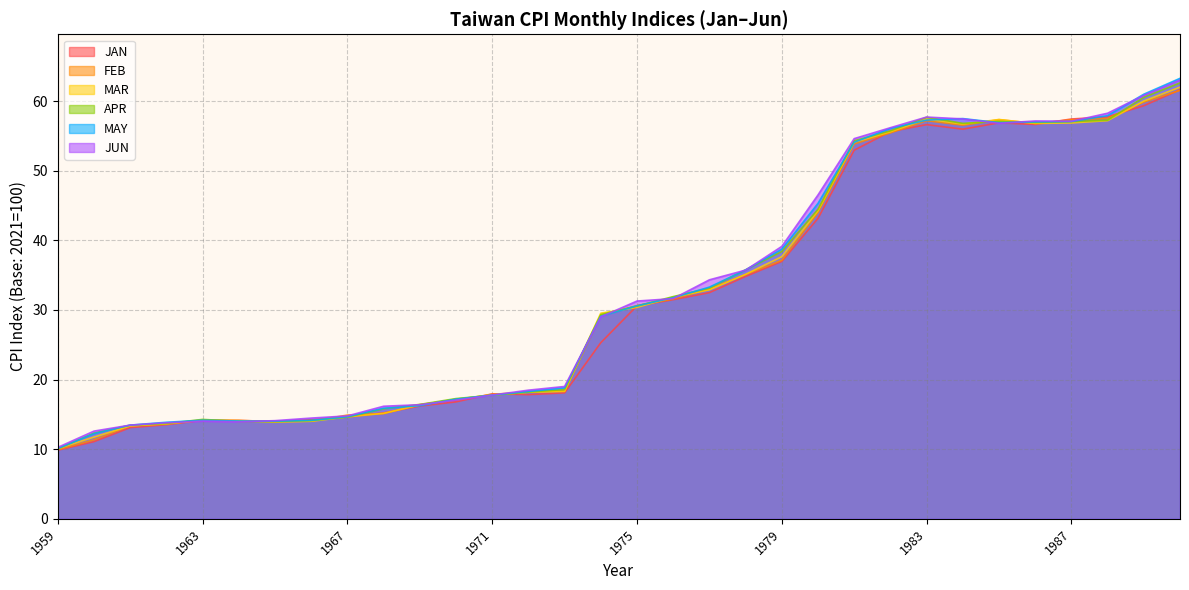

Is the value of JUN at 1984 greater than the value of JAN at 1969?

Yes